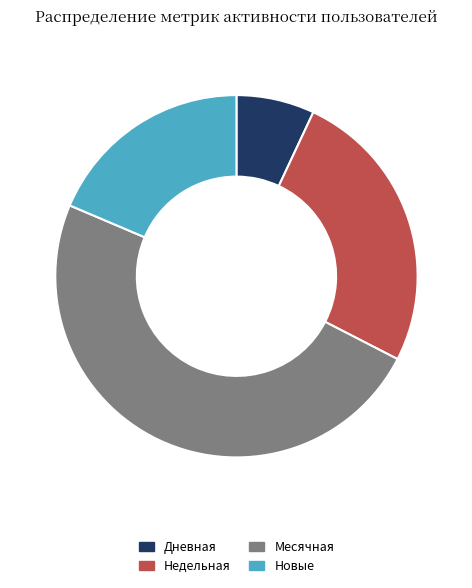

Is the sum of Недельная and Новые greater than half?

No